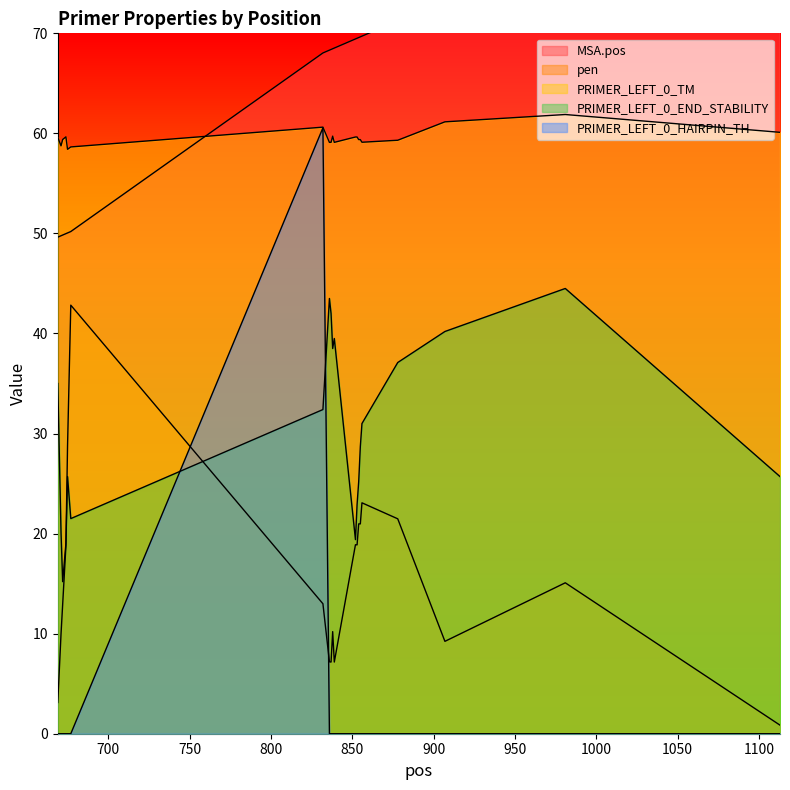

How many lines are shown in the chart?

5